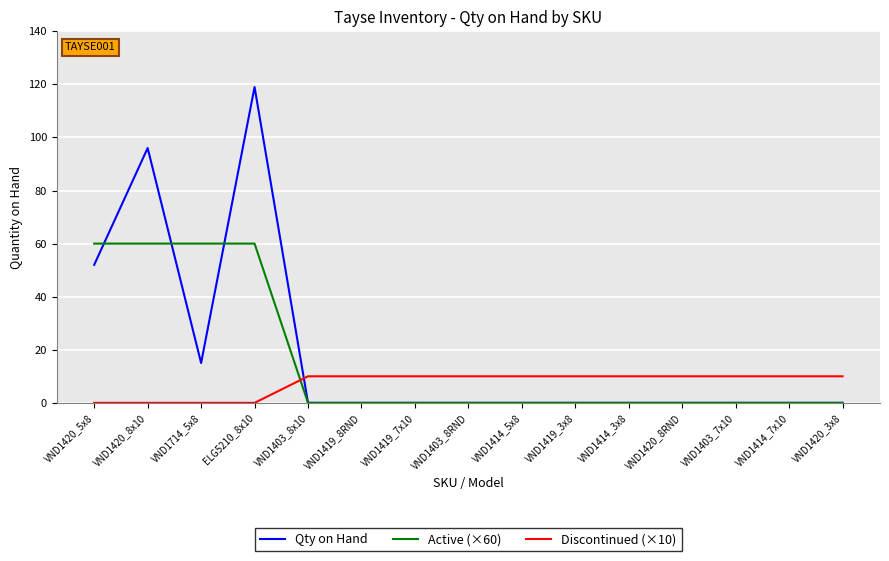

Reading right to left, extract all data points from this chart.

Qty on Hand: 0	0	0	0	0	0	0	0	0	0	0	119	15	96	52
Active (×60): 0	0	0	0	0	0	0	0	0	0	0	60	60	60	60
Discontinued (×10): 10	10	10	10	10	10	10	10	10	10	10	0	0	0	0